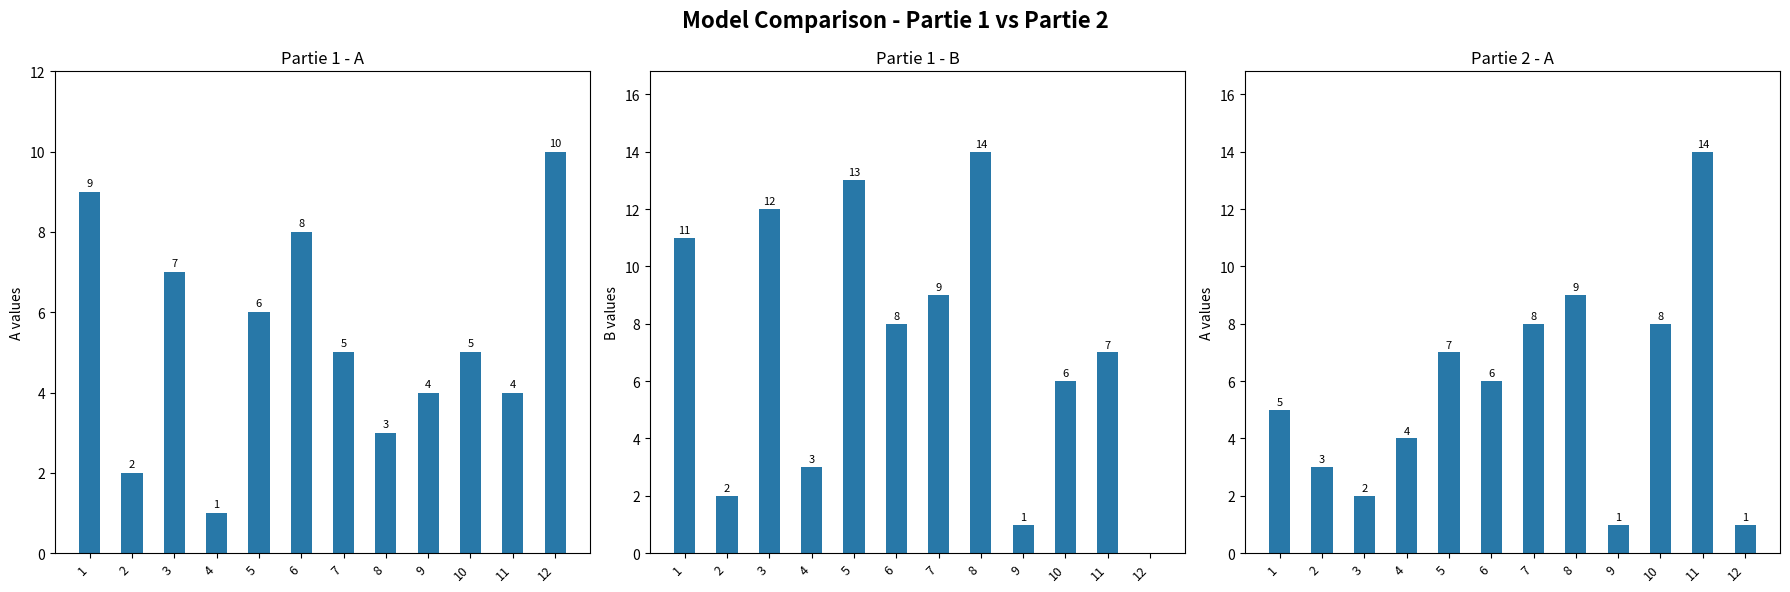

Rank the series by their average value, from highest to lowest.

Partie 1 - B, Partie 2 - A, Partie 1 - A